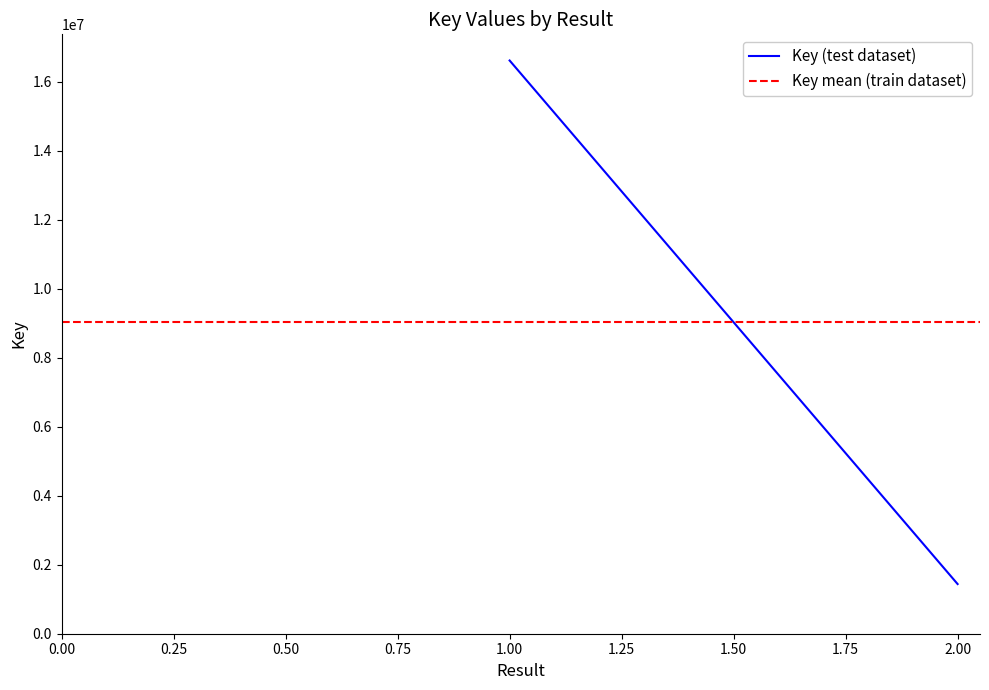

The value of Key (test dataset) at 1.00 is 6288898. True or false?

False